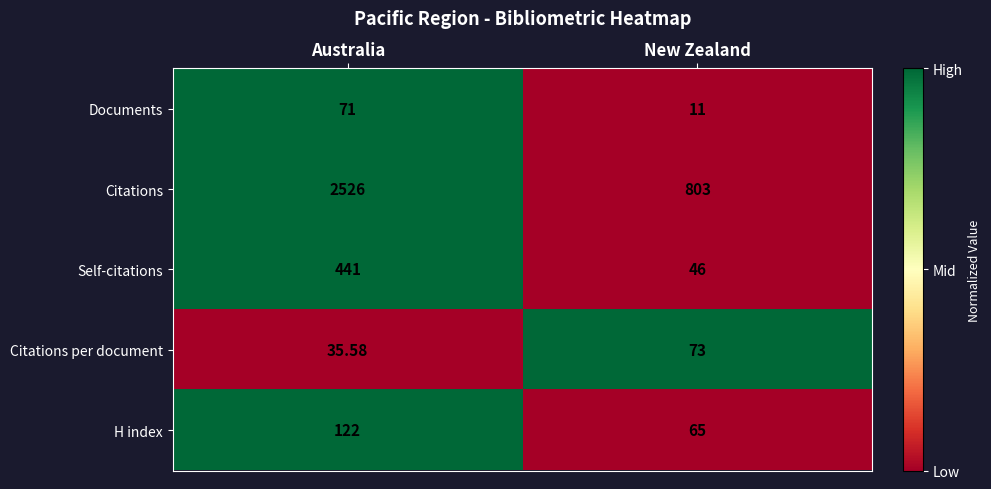

At which category is the sum across all series the highest?

Australia